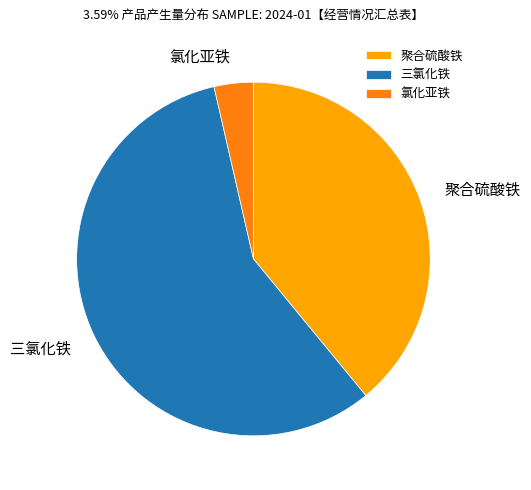

Which category has the smallest portion of the pie?

氯化亚铁